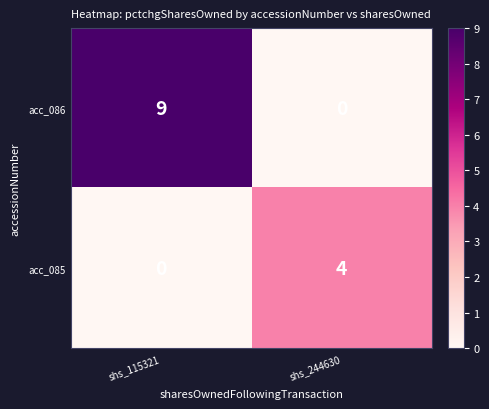

How many values in acc_086 are above zero?

1